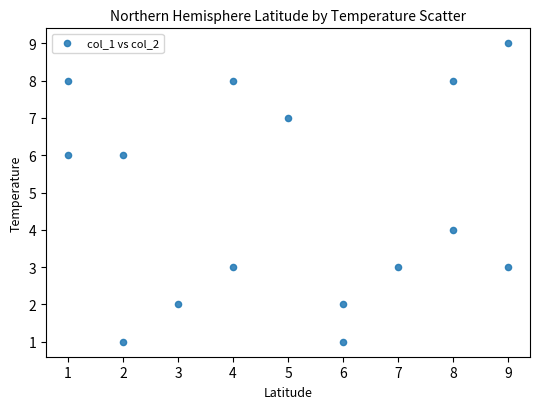

What is the range of X values (max minus min)?

8